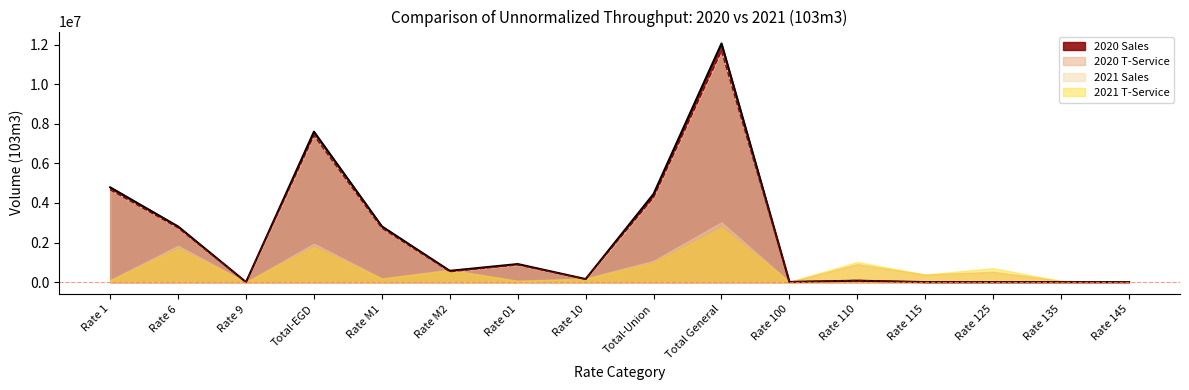

How many data points in 2020 Sales are less than 571025?

8